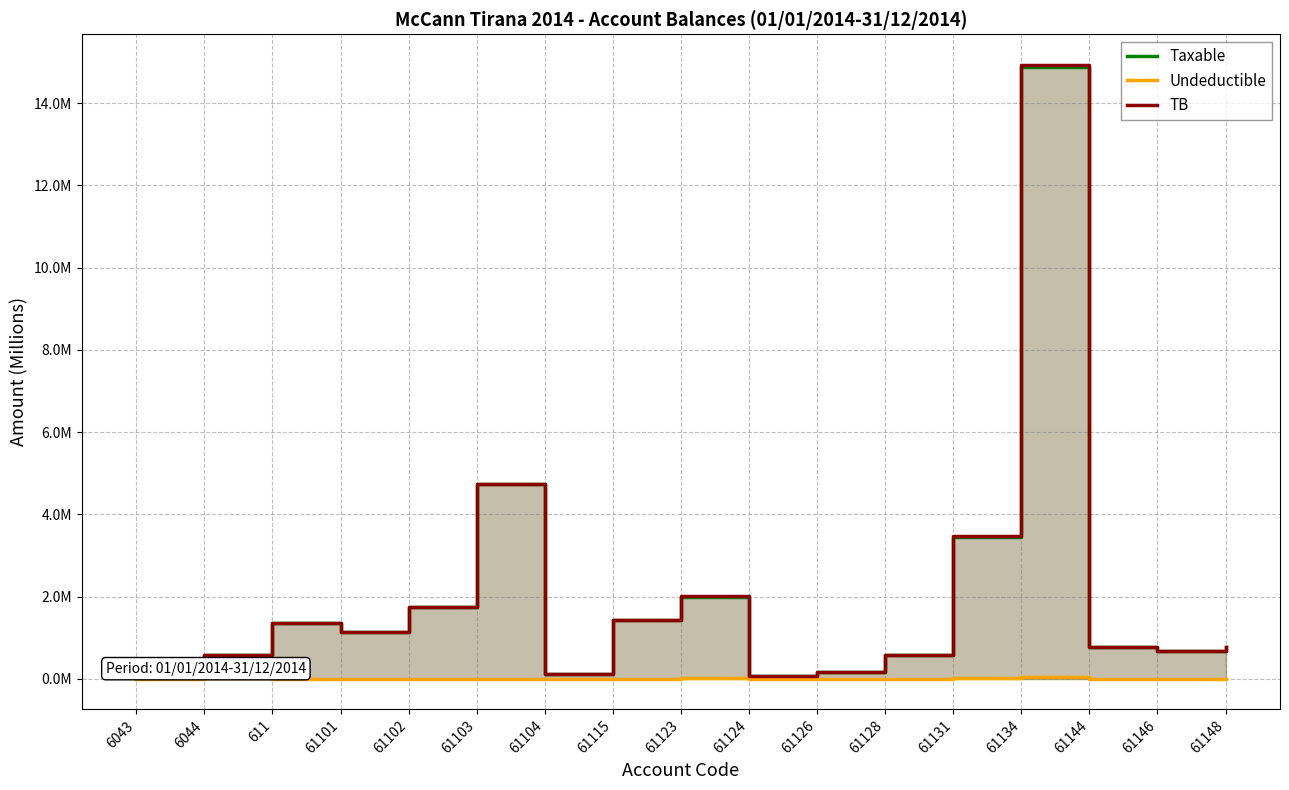

True or false: TB and Taxable intersect in this chart.

False